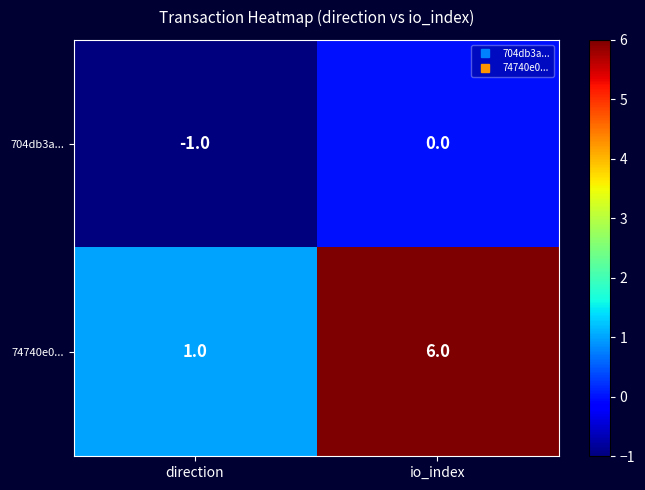

Which series has the largest range (max minus min)?

74740e0...